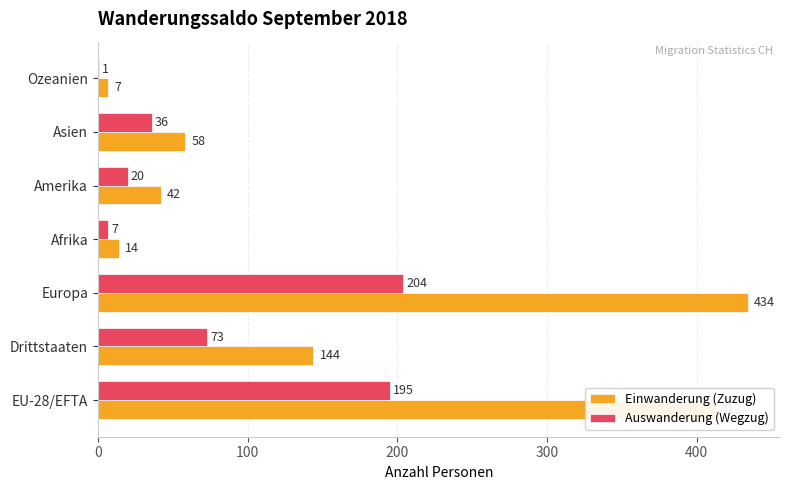

What is the sum of the Einwanderung (Zuzug) values at Ozeanien and EU-28/EFTA?

419